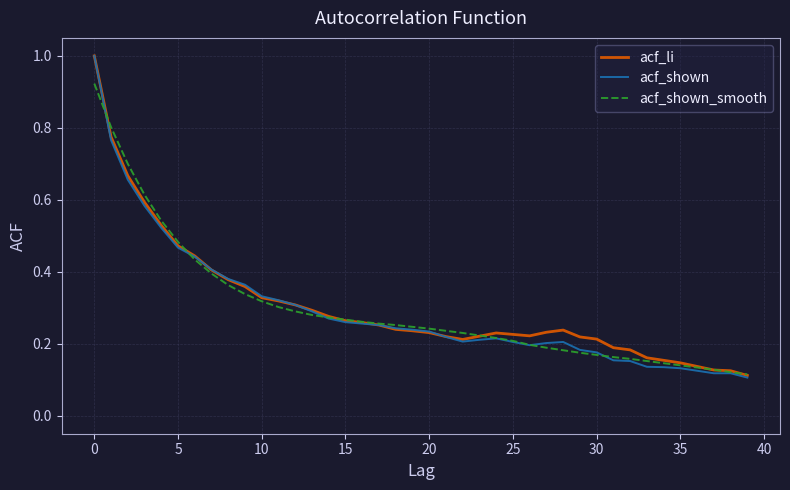

Does the chart have visible grid lines?

Yes